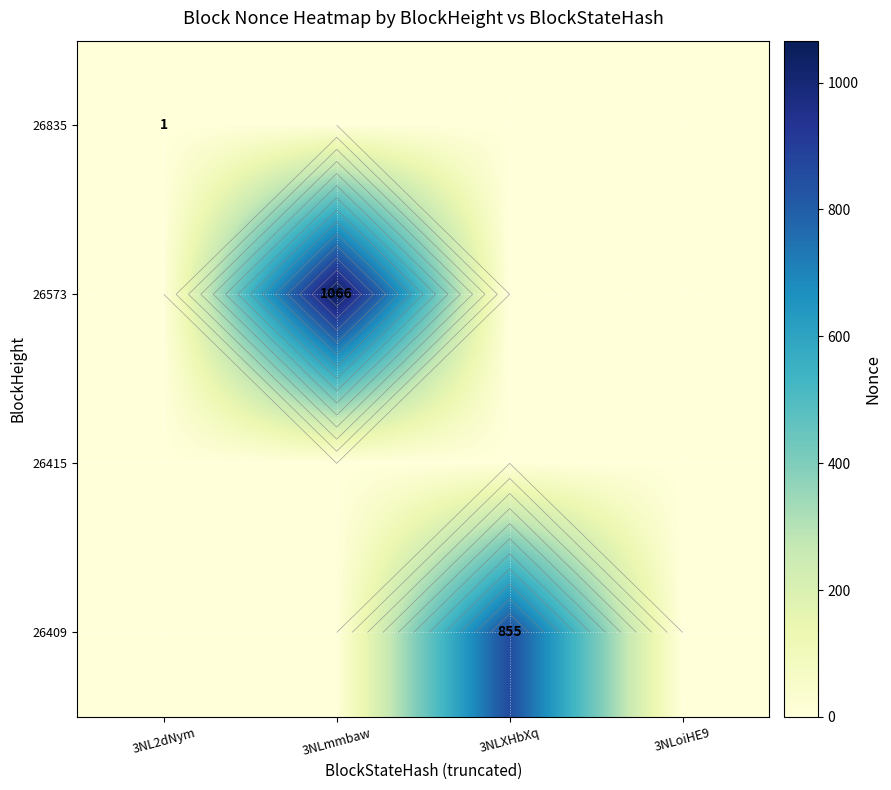

At which category is the sum across all series the highest?

3NLmmbaw